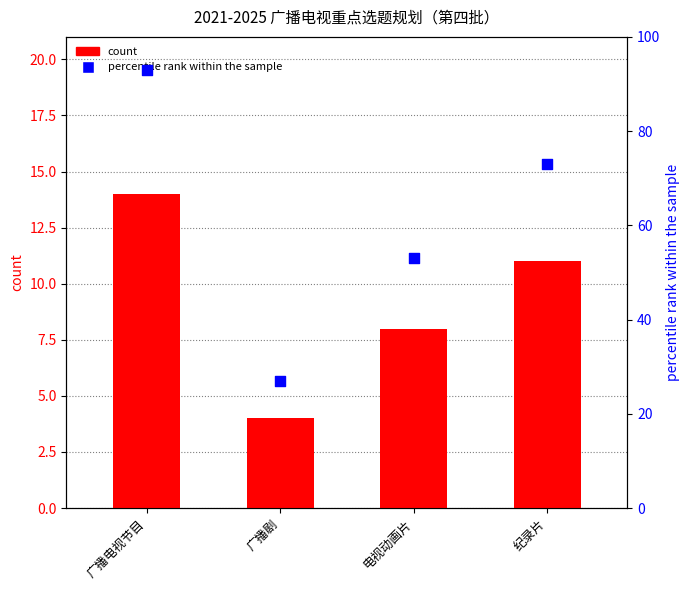

Which series reaches the maximum Y coordinate?

percentile rank within the sample